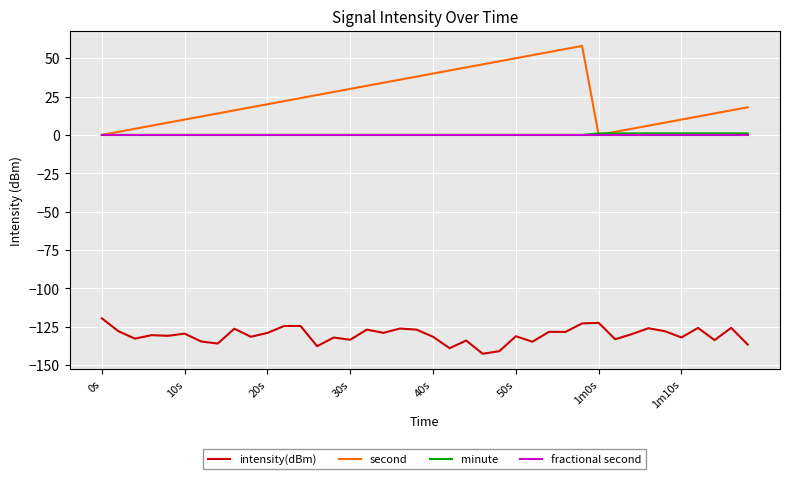

True or false: second has more than 2 points higher than both neighbors.

False